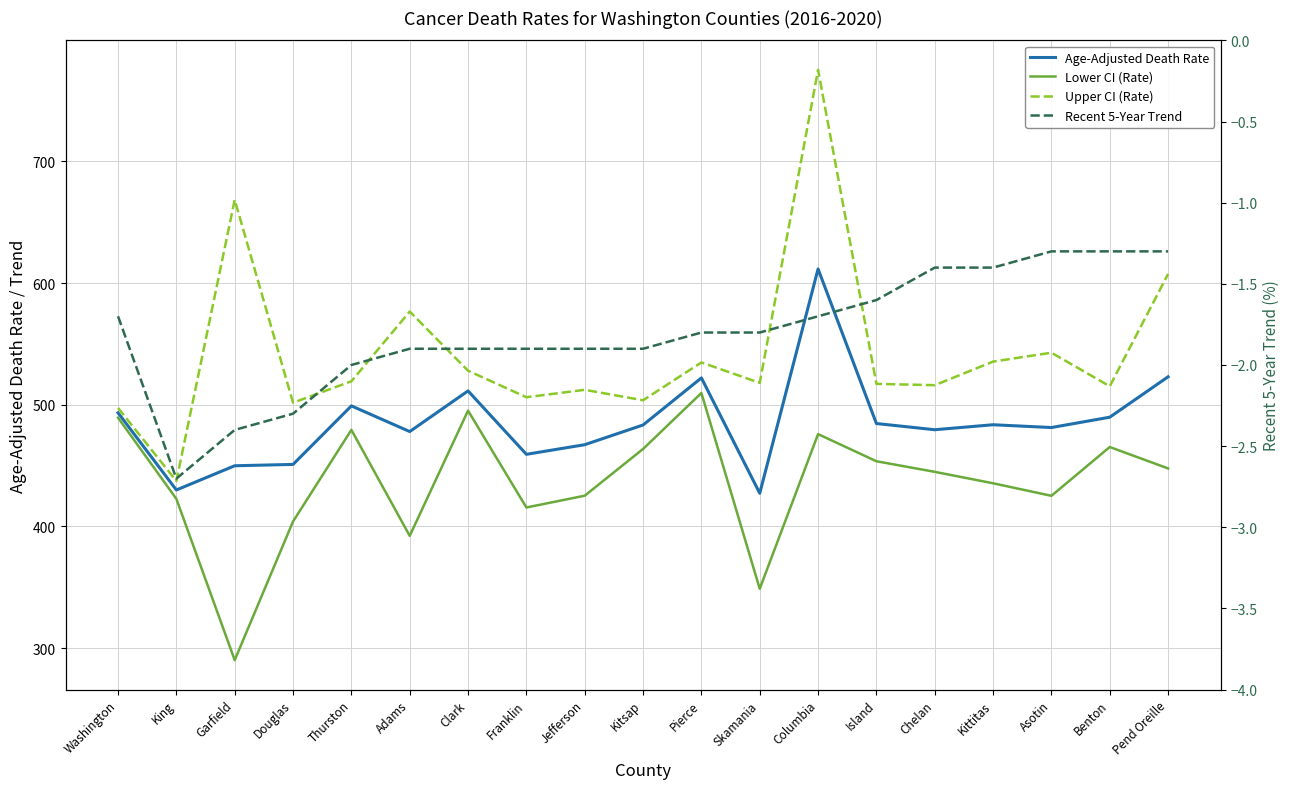

How many values in the Upper CI (Rate) series exceed 518?

9